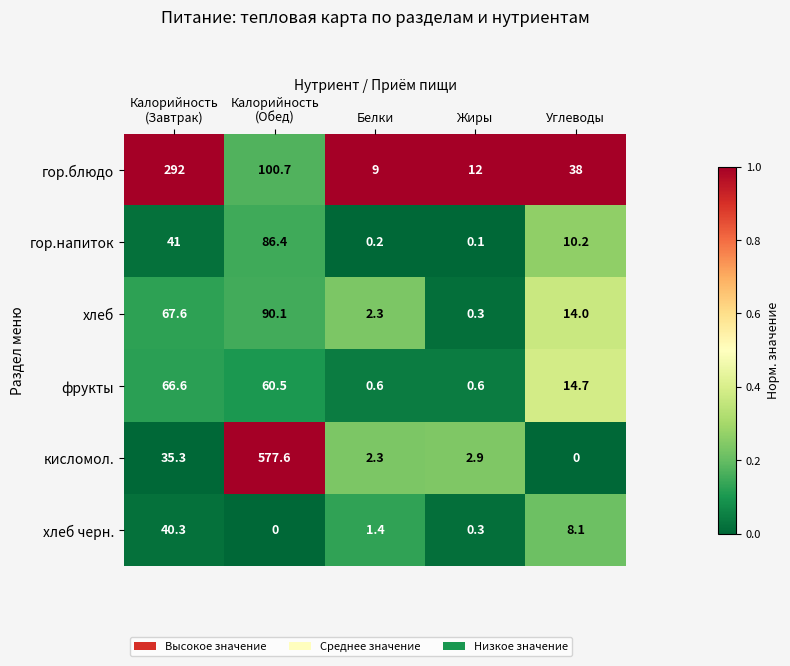

Which series has the largest range (max minus min)?

кисломол.